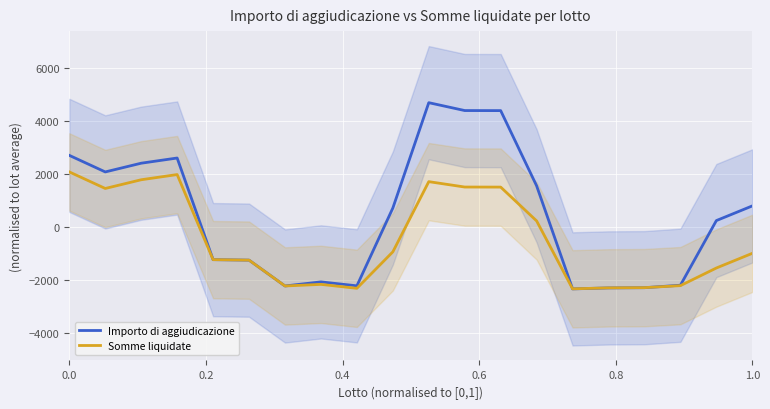

Reading left to right, transcribe all the data shown in this chart.

Importo di aggiudicazione: 2687.7	2062.4	2391.8	2587.7	-1249.4	-1267.7	-2243.5	-2089.2	-2238.0	698.9	4676.6	4379.5	4377.1	1537.3	-2353.7	-2316.5	-2308.2	-2215.3	225.7	779.3
Somme liquidate: 2062.9	1437.7	1767.1	1963.0	-1249.4	-1267.7	-2243.5	-2182.9	-2331.8	-954.9	1695.4	1492.0	1489.6	212.3	-2351.2	-2314.6	-2306.2	-2230.8	-1564.8	-1010.7